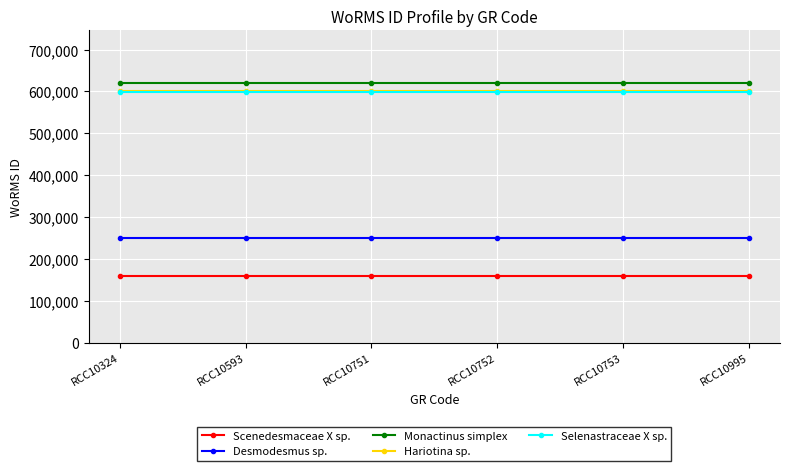

The Scenedesmaceae X sp. series shows 46914 at RCC10593. True or false?

False